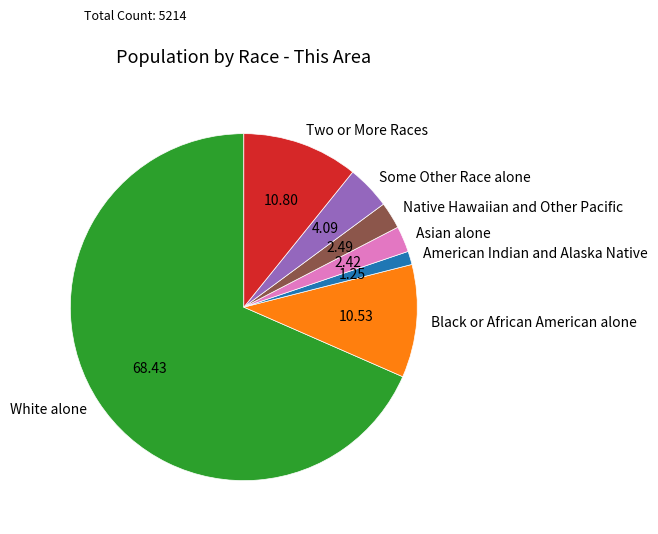

What is the ratio of the value at Asian alone to the value at Native Hawaiian and Other Pacific?

1.0